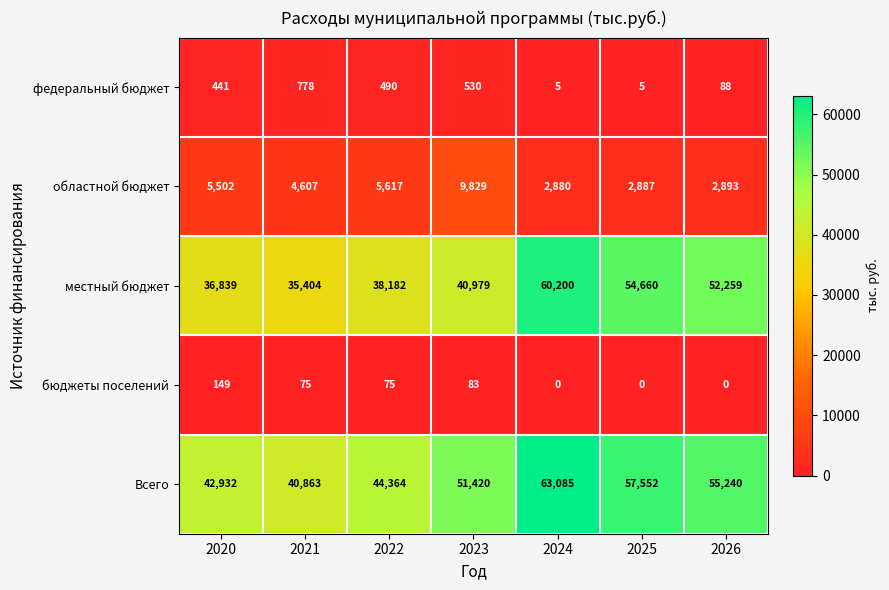

The value of Всего at 2025 is 57552. True or false?

True